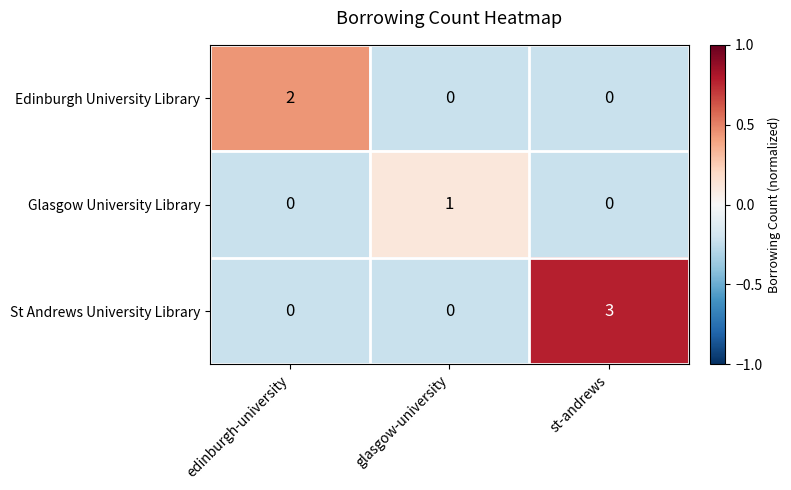

Rank the series by their maximum value, from highest to lowest.

St Andrews University Library, Edinburgh University Library, Glasgow University Library